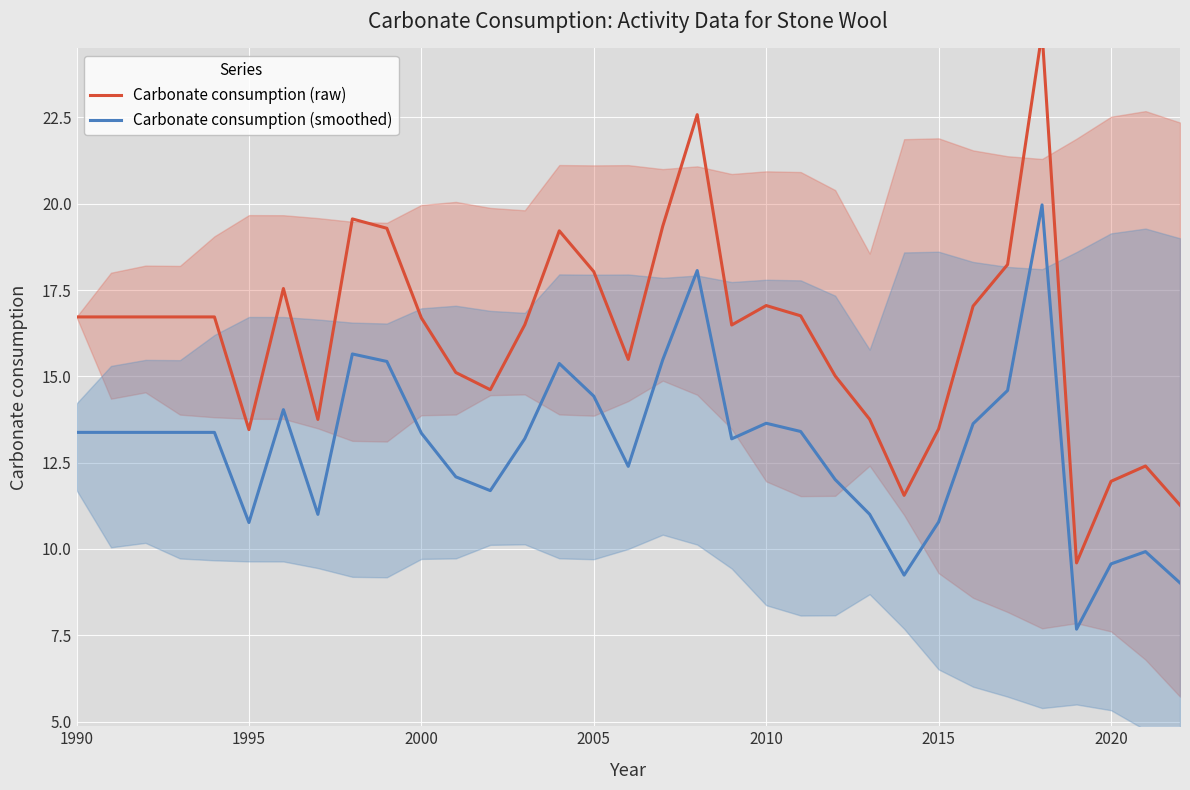

At 2020, list the series in order from largest to smallest.

Carbonate consumption (raw), Carbonate consumption (smoothed)